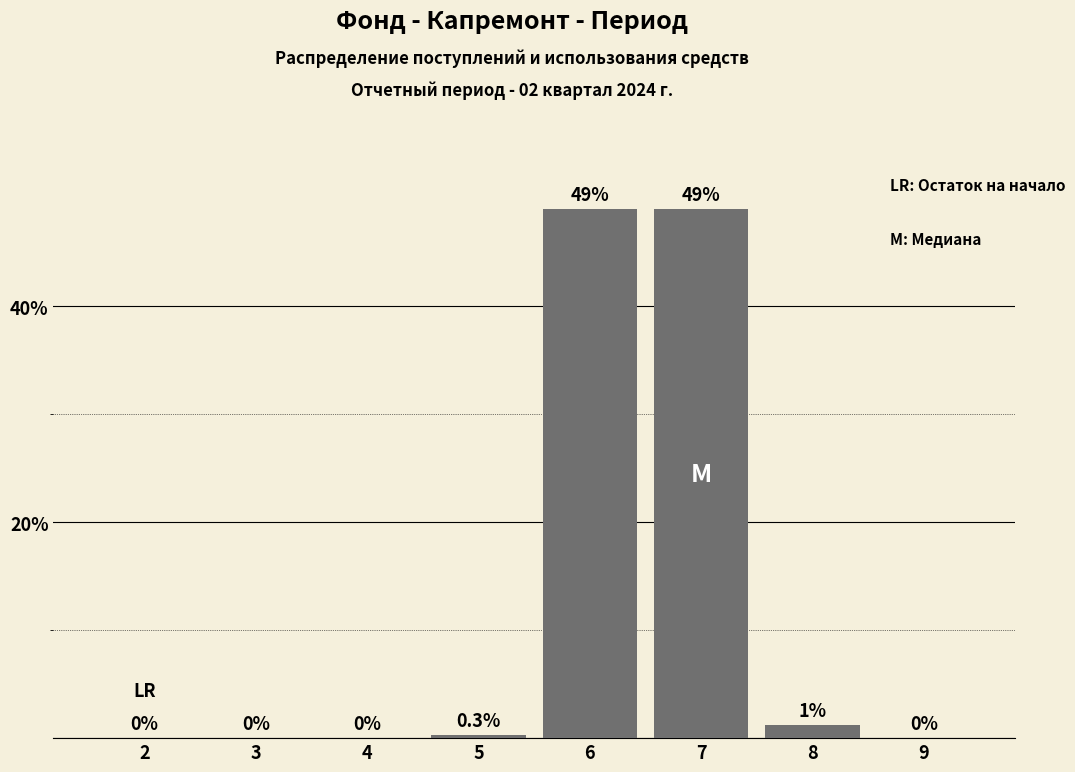

Reading left to right, what are all the values shown in this chart?

2=0.0	3=0.0	4=0.0	5=0.3	6=49.0	7=49.0	8=1.2	9=0.0